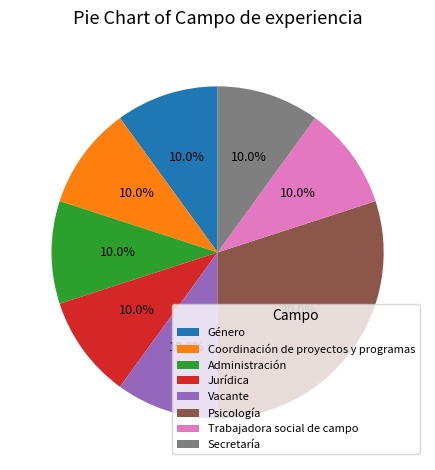

The Género slice represents 18% of the pie. True or false?

False